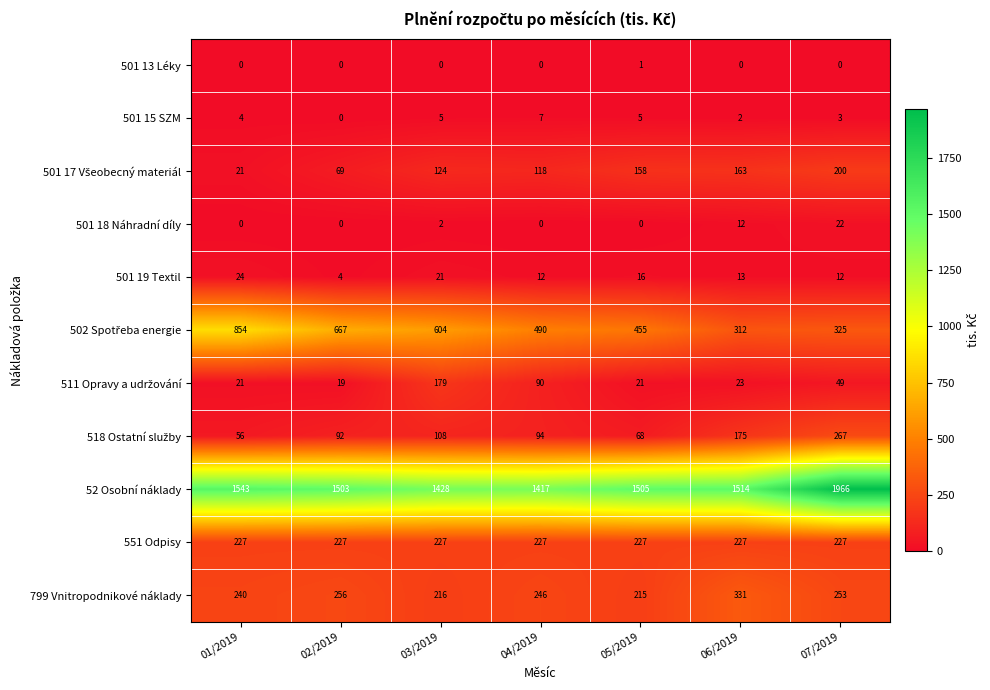

What is the maximum value shown in the chart?

1966